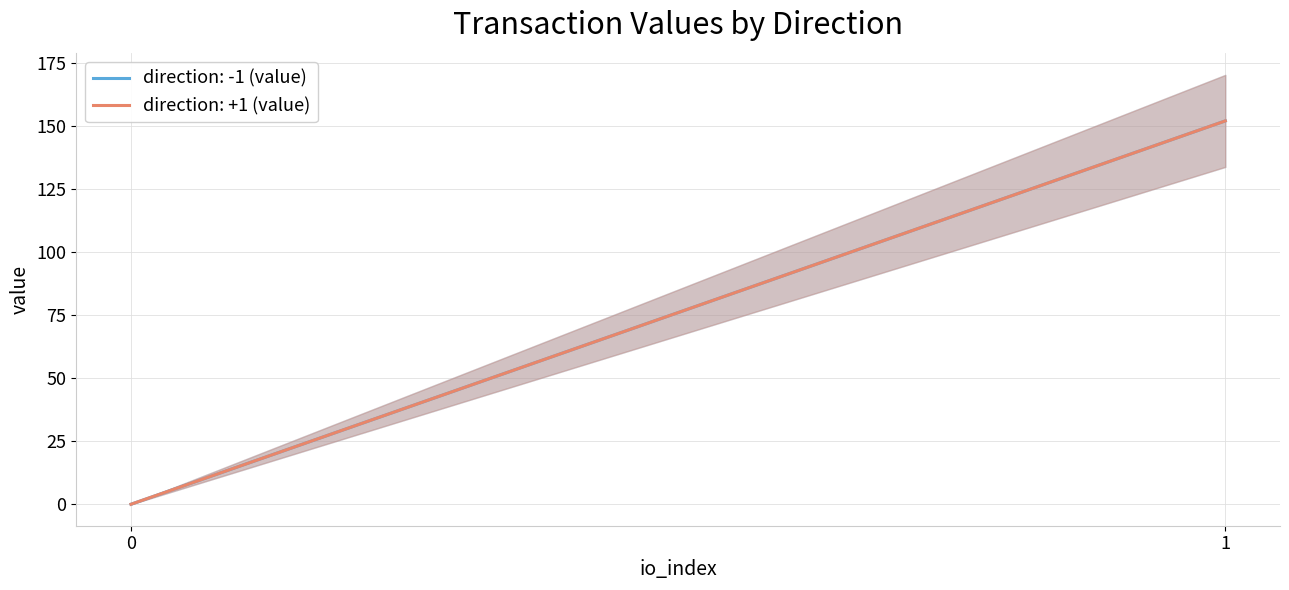

True or false: io_index and value cross at least once.

False